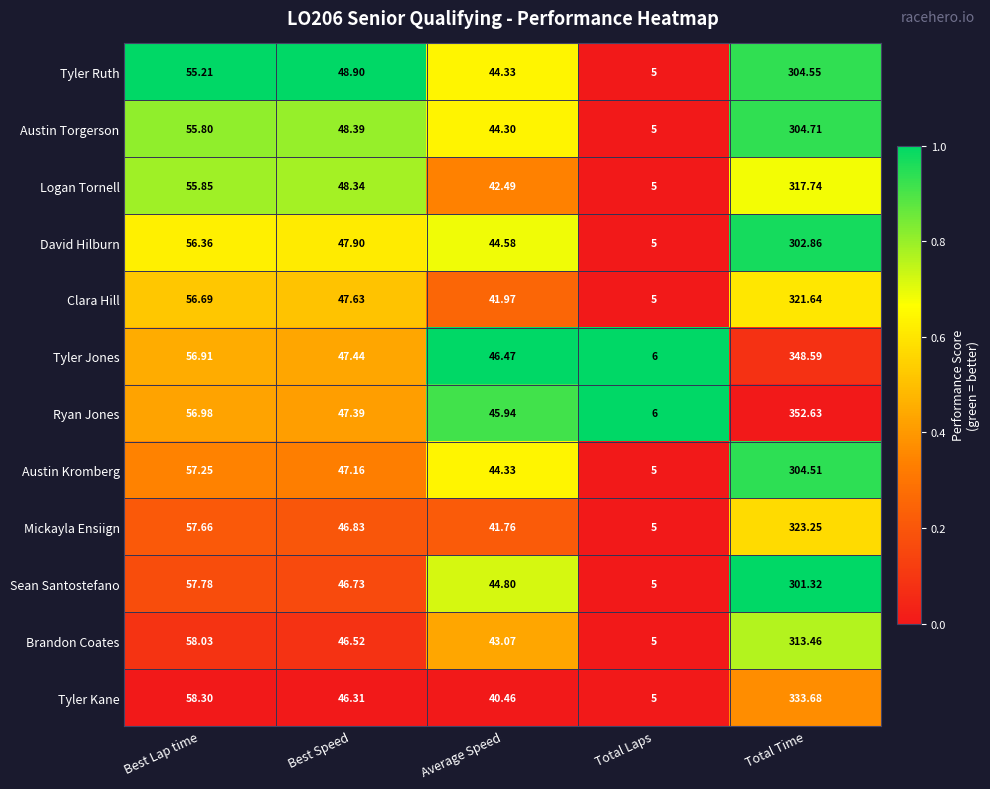

At which label does Tyler Jones reach its minimum?

Total Laps